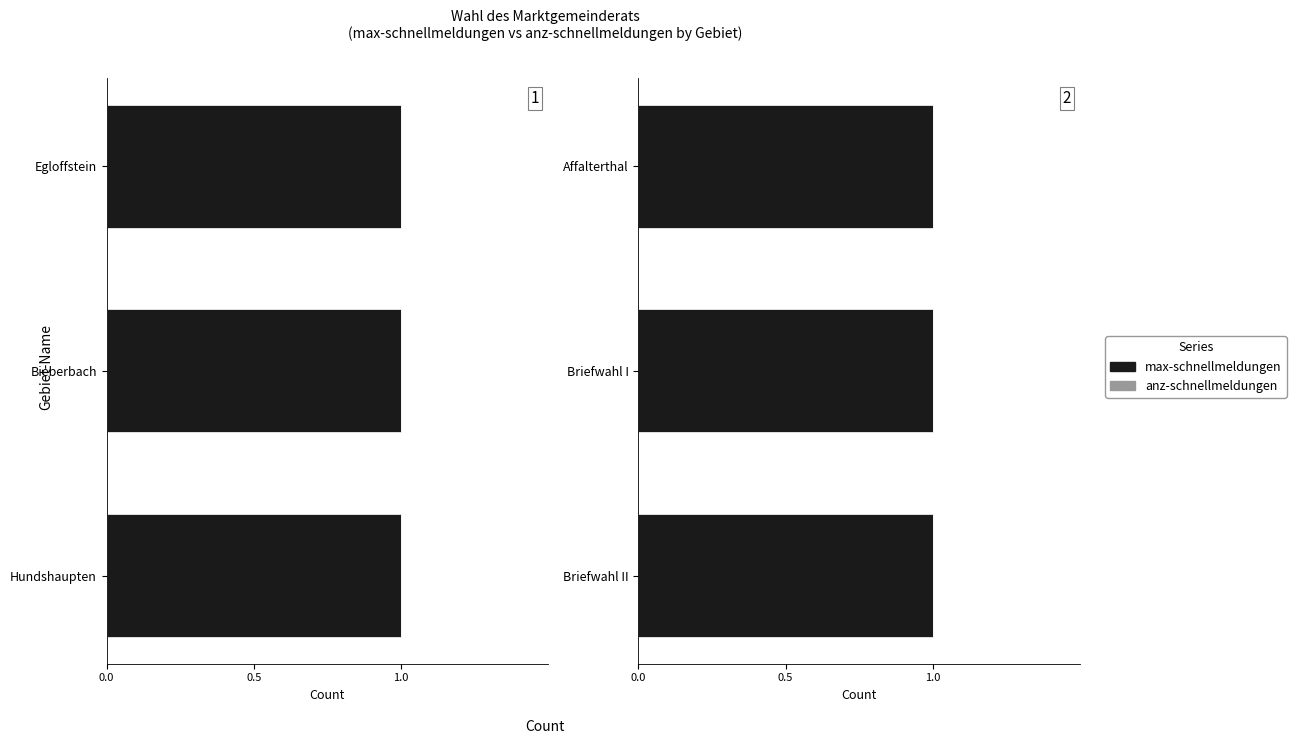

List the series in order of their overall mean, highest first.

max-schnellmeldungen, anz-schnellmeldungen